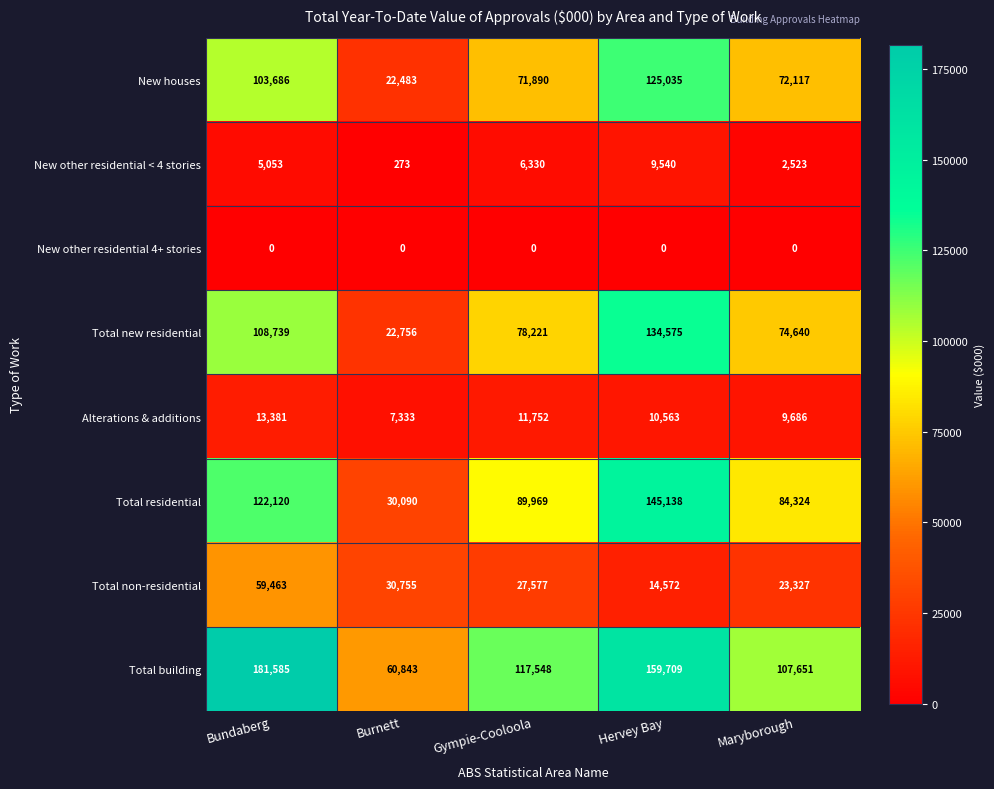

What is the sum of all Total residential values?

471641